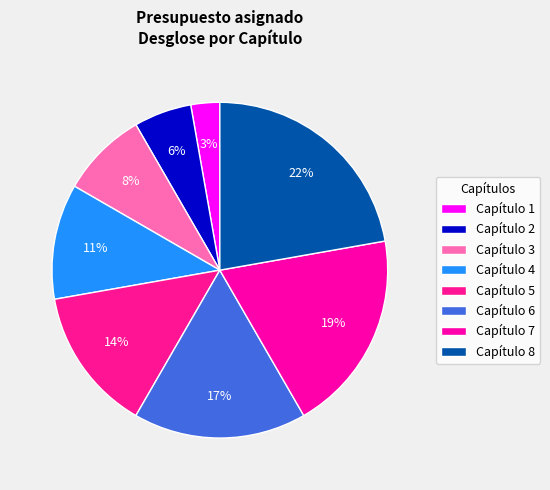

To the nearest percent, what is the difference between the largest and smallest slice percentages?

19%